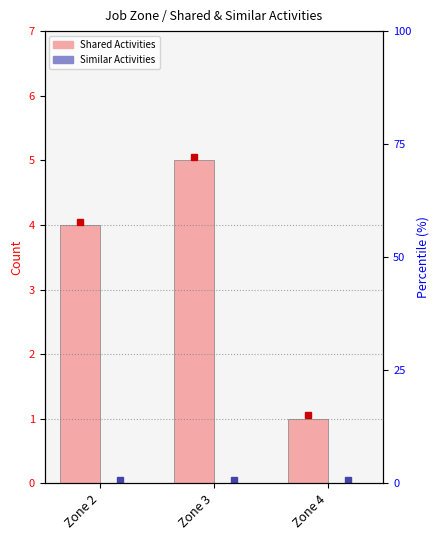

Rank the series by their average value, from lowest to highest.

Similar Activities, Shared Activities